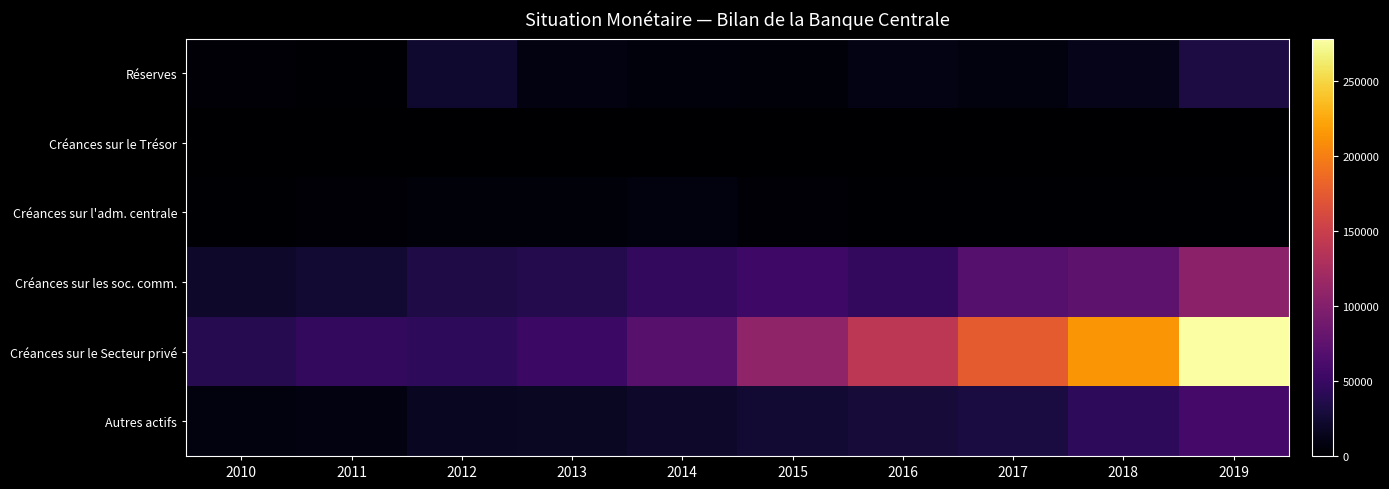

What is the spread (max minus min) of values at 2015?

109123.7